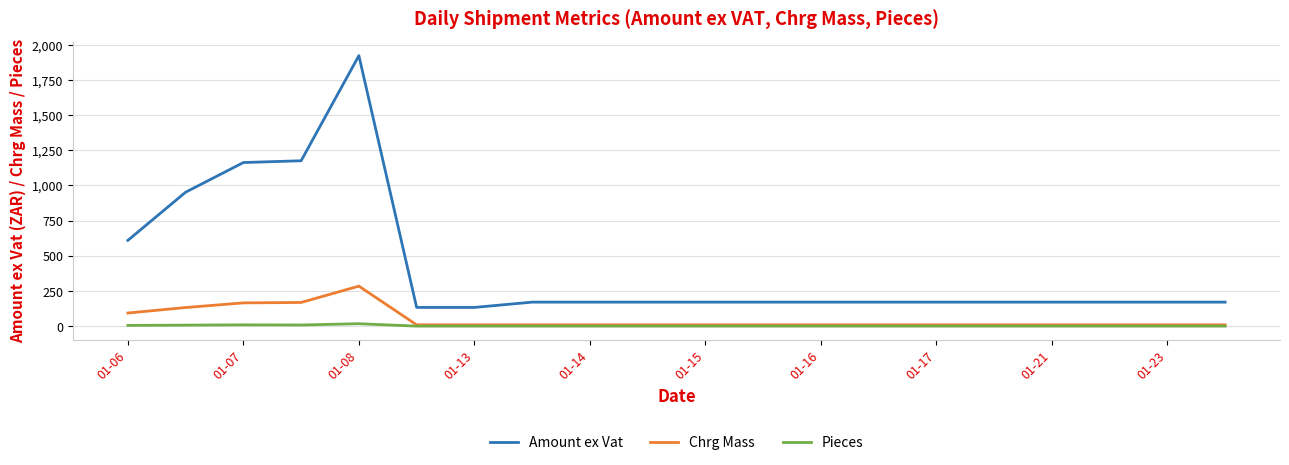

Rank the series by their maximum value, from lowest to highest.

Pieces, Chrg Mass, Amount ex Vat